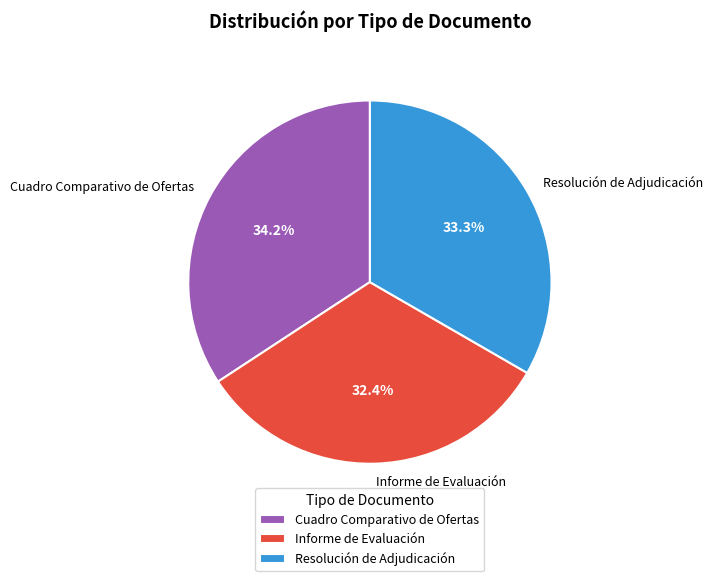

Which category has the biggest portion of the pie?

Cuadro Comparativo de Ofertas